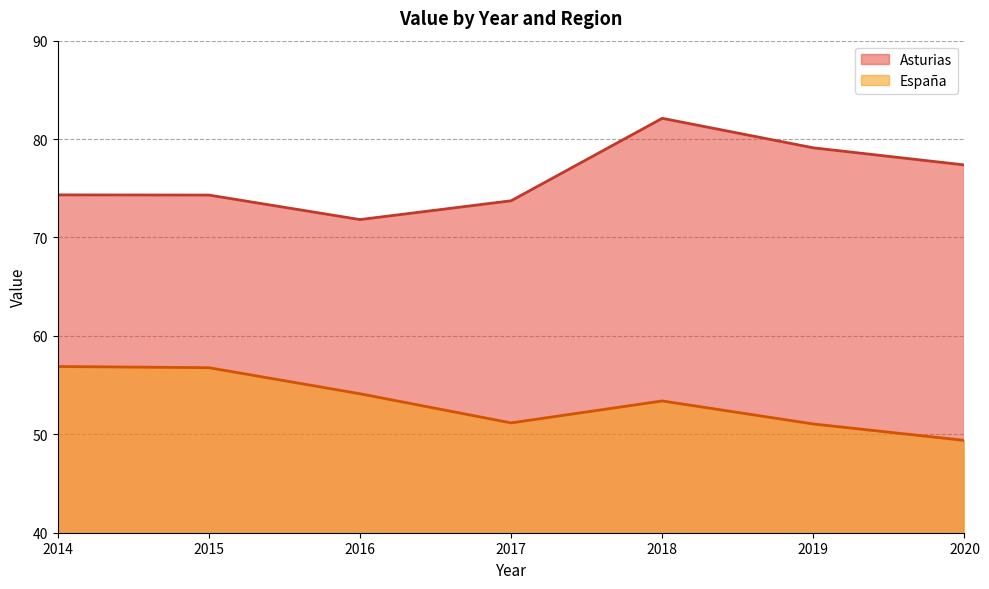

At 2020, list the series in order from smallest to largest.

España, Asturias